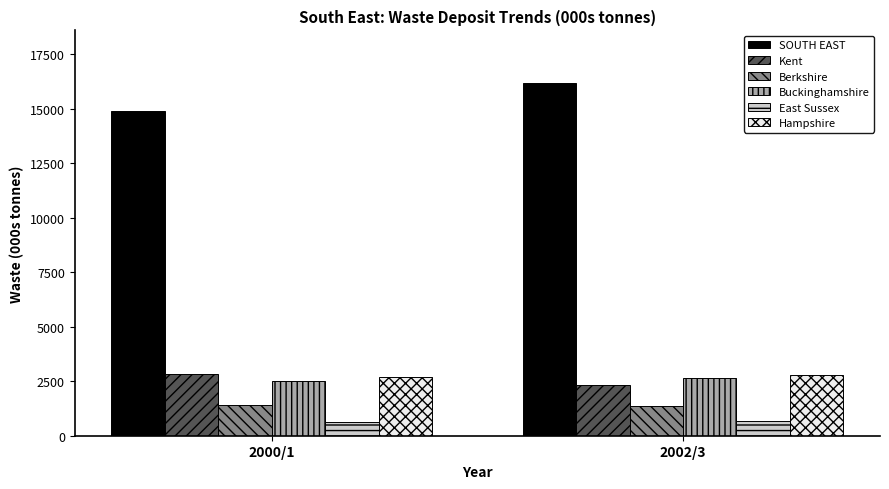

What is the spread (max minus min) of values at 2002/3?

15506.9